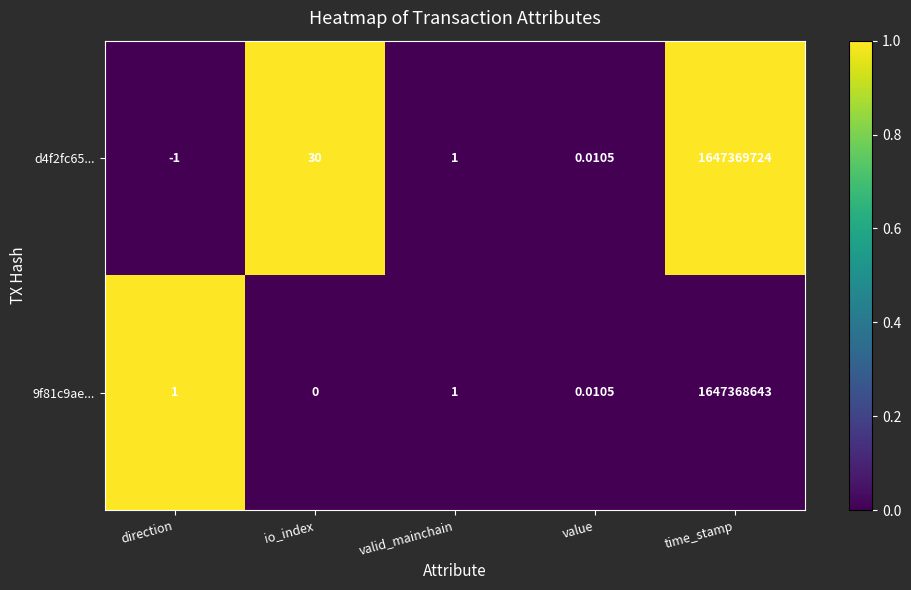

At which category does the chart reach its peak across all series?

time_stamp